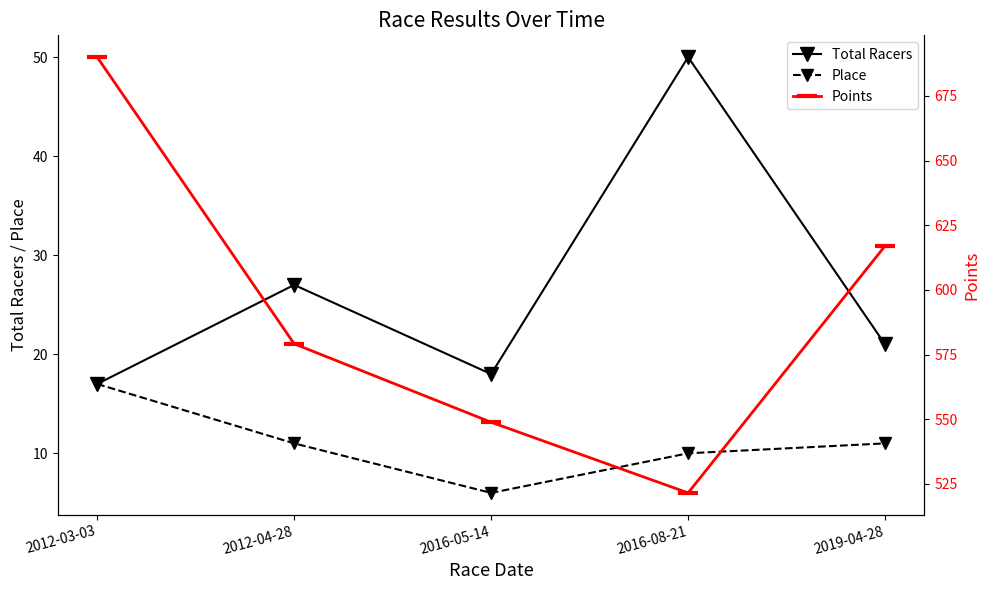

What is the label of the 5th point from the left?

2019-04-28